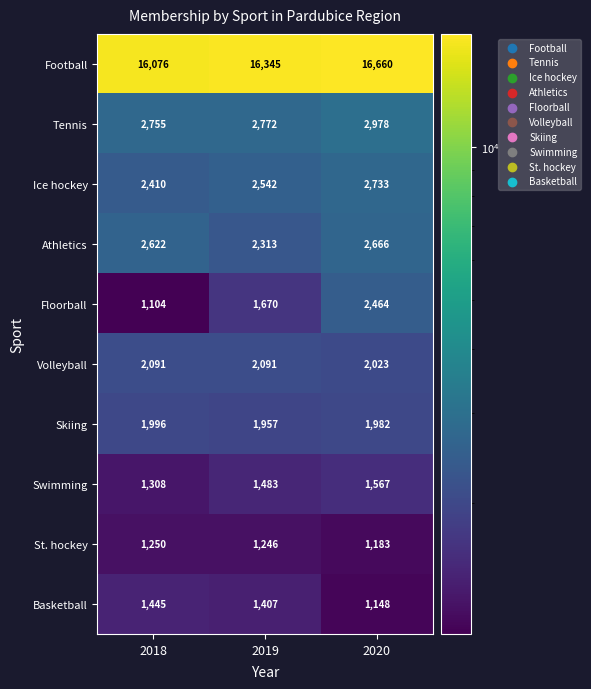

At which label is Skiing closest to 1976?

2020